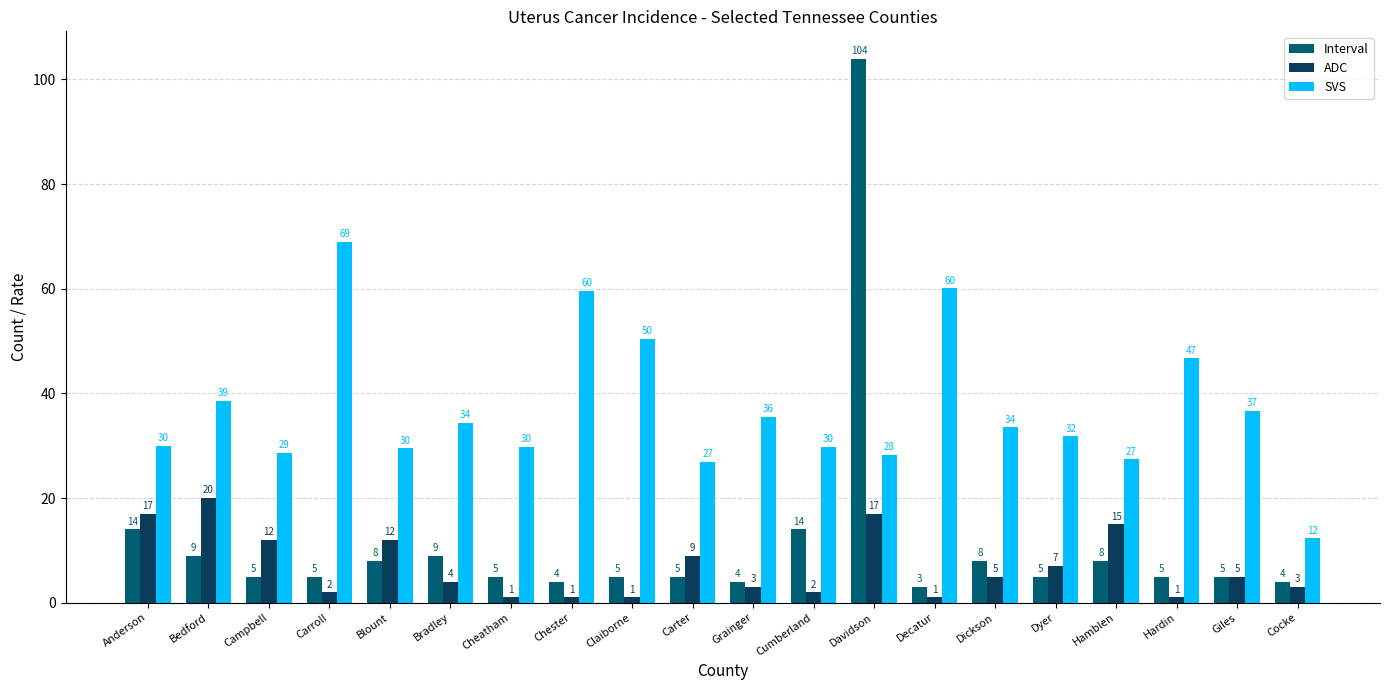

Which series has the widest spread of values?

Interval